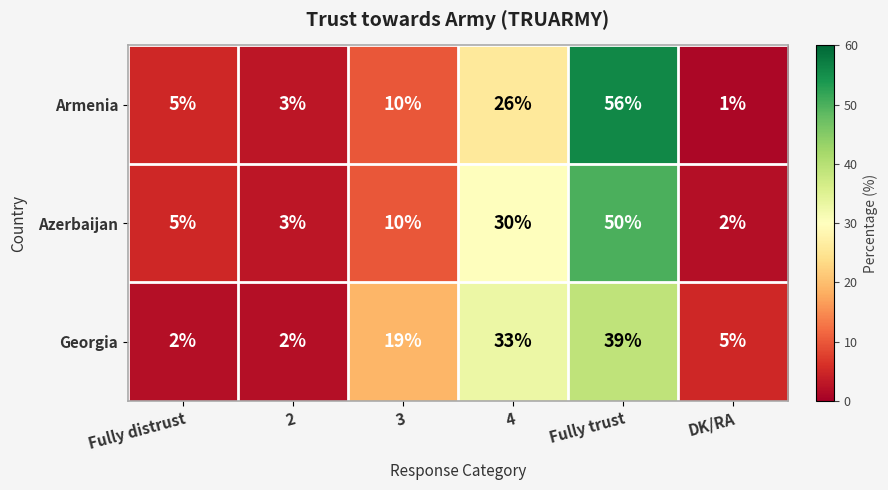

Which series has the largest range (max minus min)?

Armenia